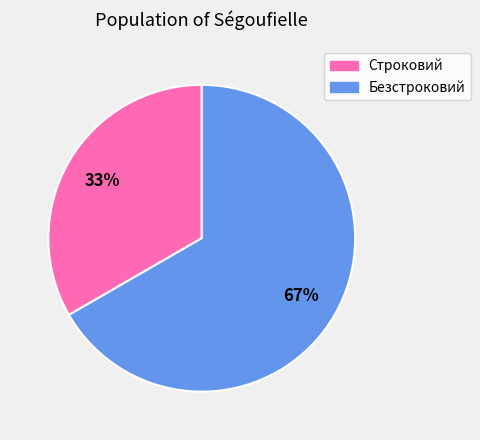

To the nearest percent, what is the combined percentage of Безстроковий and Строковий?

100%